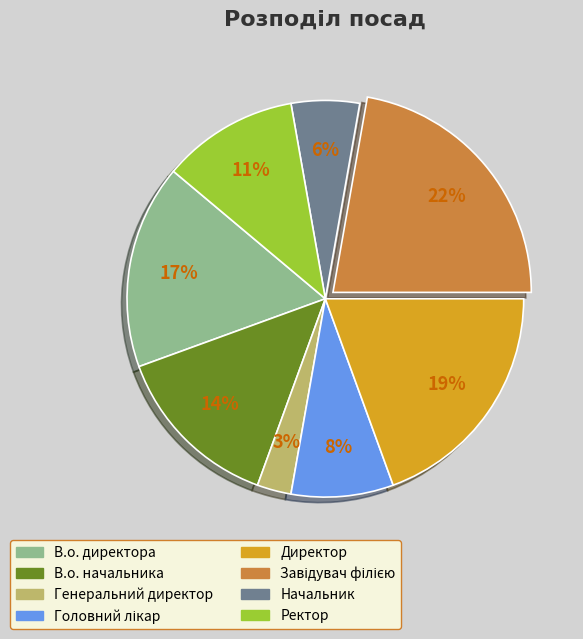

Does any single category account for the majority?

No